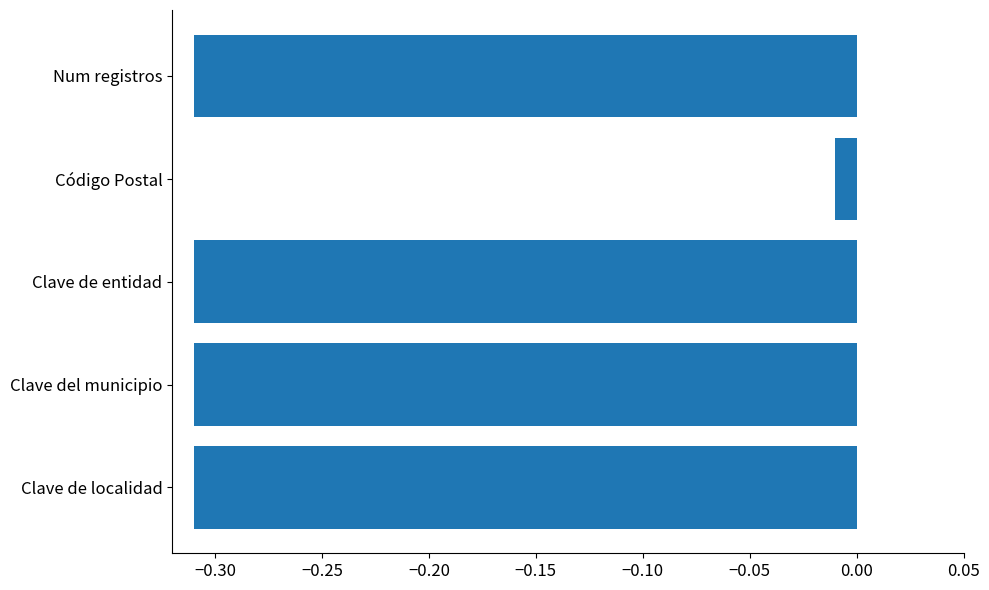

Which label corresponds to the largest value in the chart?

Código Postal